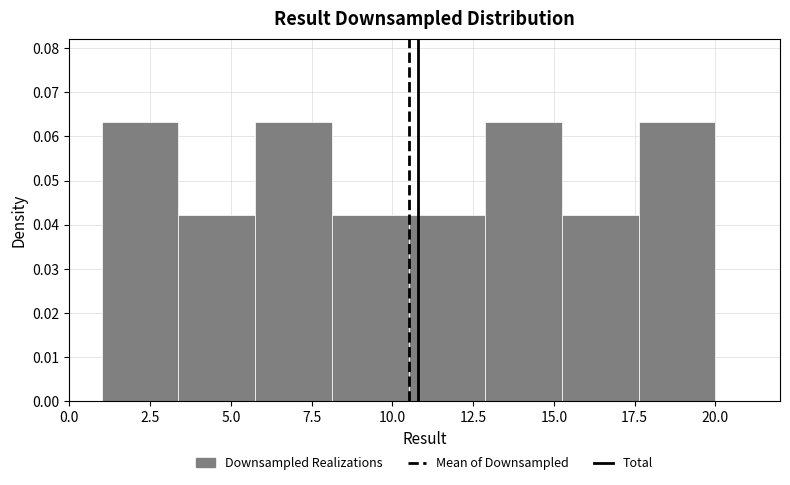

What is the height of the bar covering 1.0 to 3.5 on the x-axis? Neither the bar edges nor the heights are printed on the chart, so give them approximately, as read against the axes.

0.063